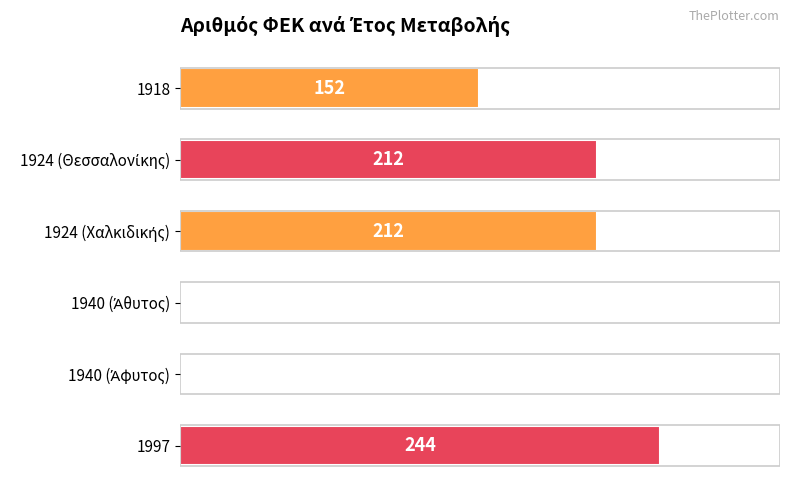

Are the bars horizontal?

Yes